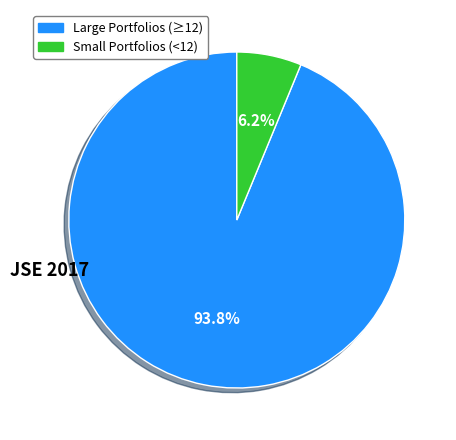

Is there a majority slice in this chart?

Yes